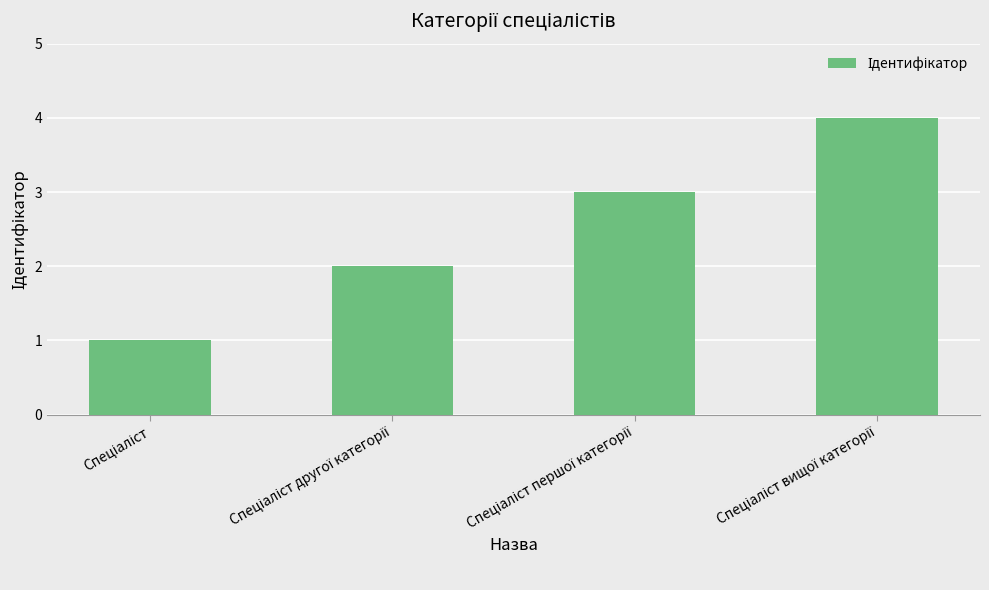

What is the value of the 1st bar from the left?

1